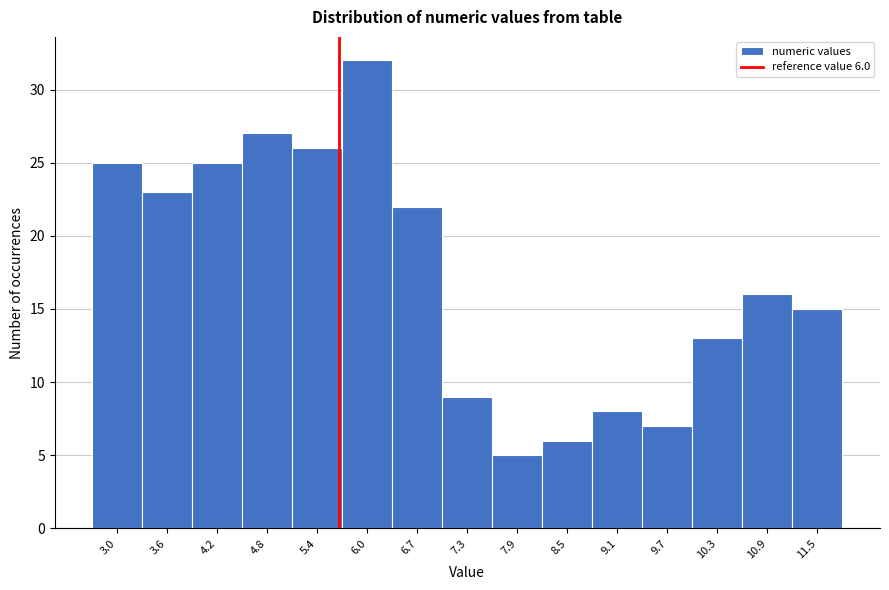

Reading left to right, what are all the values shown in this chart?

25	23	25	27	26	32	22	9	5	6	8	7	13	16	15